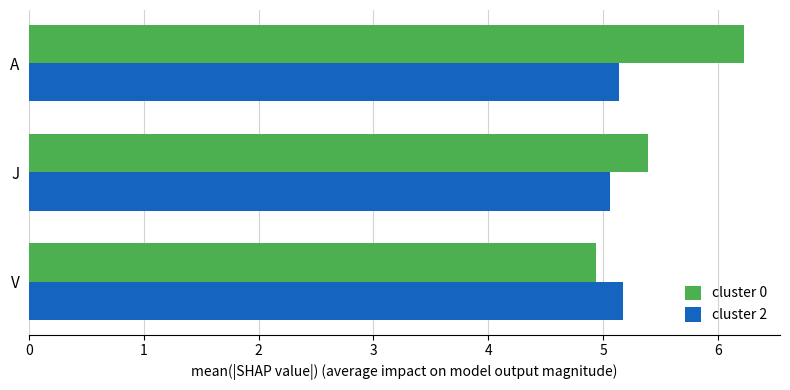

The value of cluster 0 at V is 8.7. True or false?

False